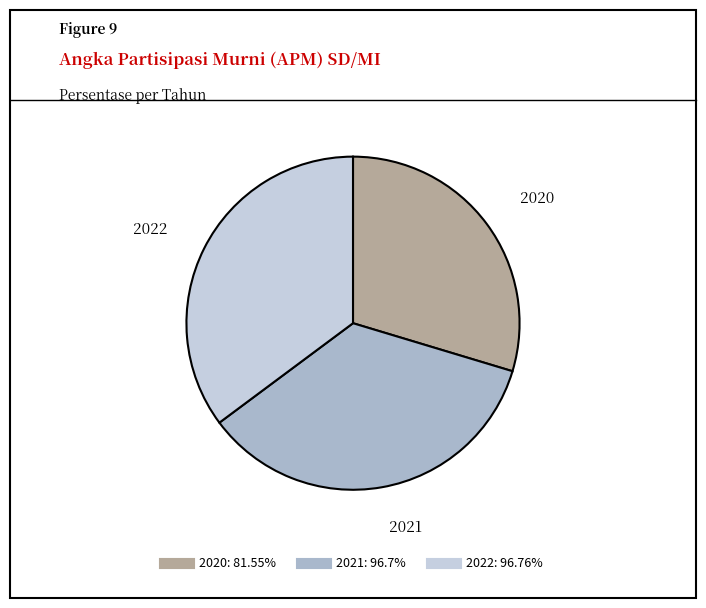

How many slices are in this pie chart?

3